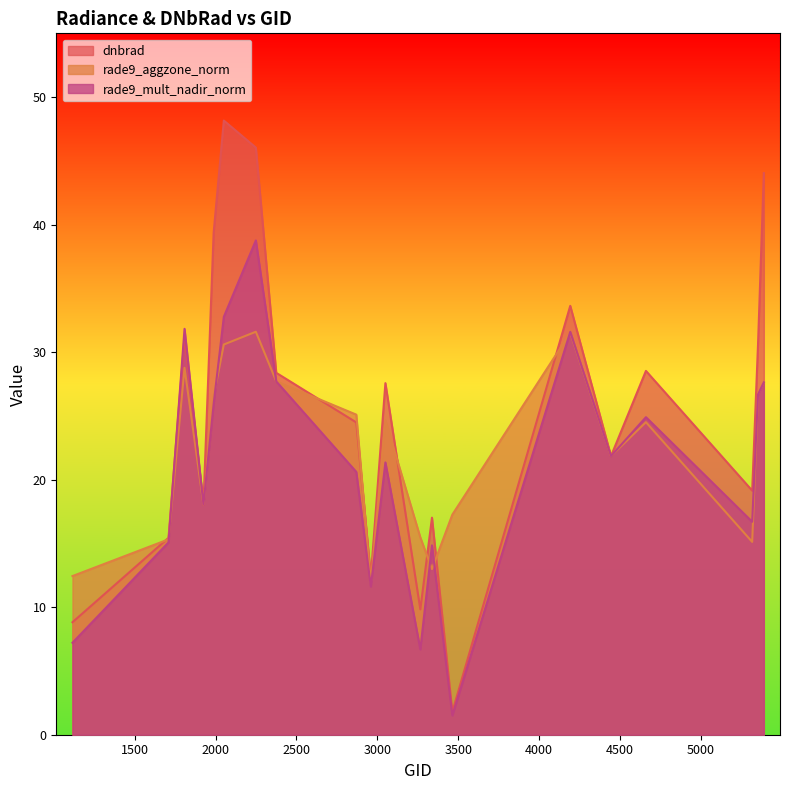

Reading left to right, what are all the values shown in this chart?

dnbrad: 1115=8.8	1709=15.4	1808=31.2	1925=18.1	1988=39.4	2051=48.2	2249=46.0	2375=28.4	2870=24.5	2960=12.4	3050=27.6	3266=9.8	3338=17.0	3464=1.8	4193=33.6	4445=21.9	4661=28.5	5318=19.1	5354=30.6	5390=44.0
rade9_aggzone_norm: 1115=12.4	1709=15.3	1808=28.8	1925=18.1	1988=26.5	2051=30.6	2249=31.6	2375=27.7	2870=25.1	2960=11.9	3050=24.7	3266=15.5	3338=13.0	3464=17.3	4193=31.5	4445=21.9	4661=24.5	5318=15.1	5354=26.7	5390=27.6
rade9_mult_nadir_norm: 1115=7.2	1709=15.1	1808=31.8	1925=18.1	1988=25.9	2051=32.8	2249=38.8	2375=27.7	2870=20.6	2960=11.6	3050=21.4	3266=6.7	3338=14.8	3464=1.5	4193=31.6	4445=21.9	4661=24.9	5318=16.7	5354=26.7	5390=27.6